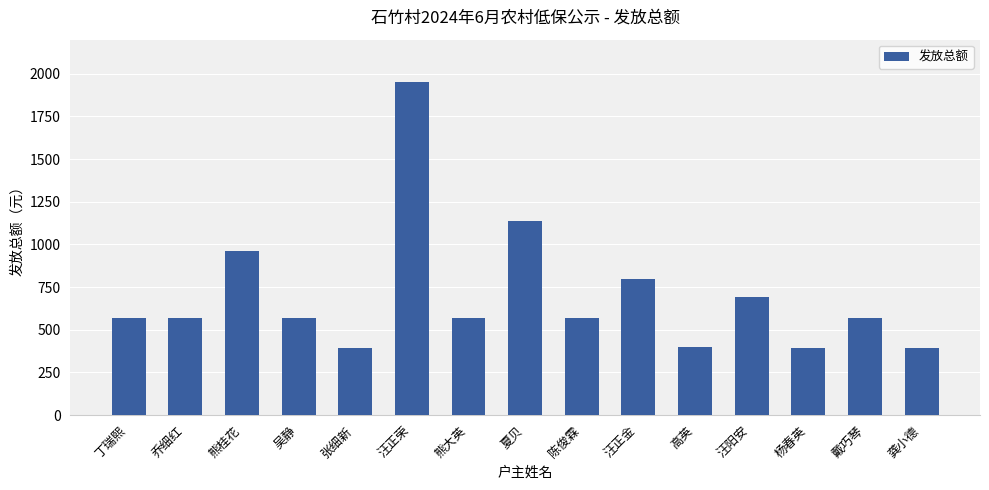

At which category does the chart reach its peak across all series?

汪正荣